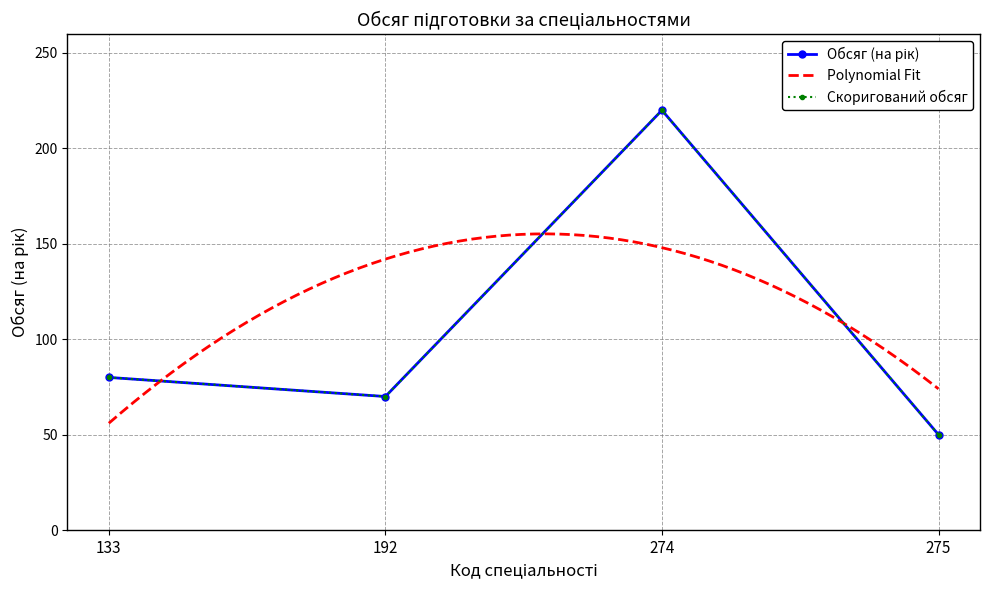

What is the greatest value displayed?

220